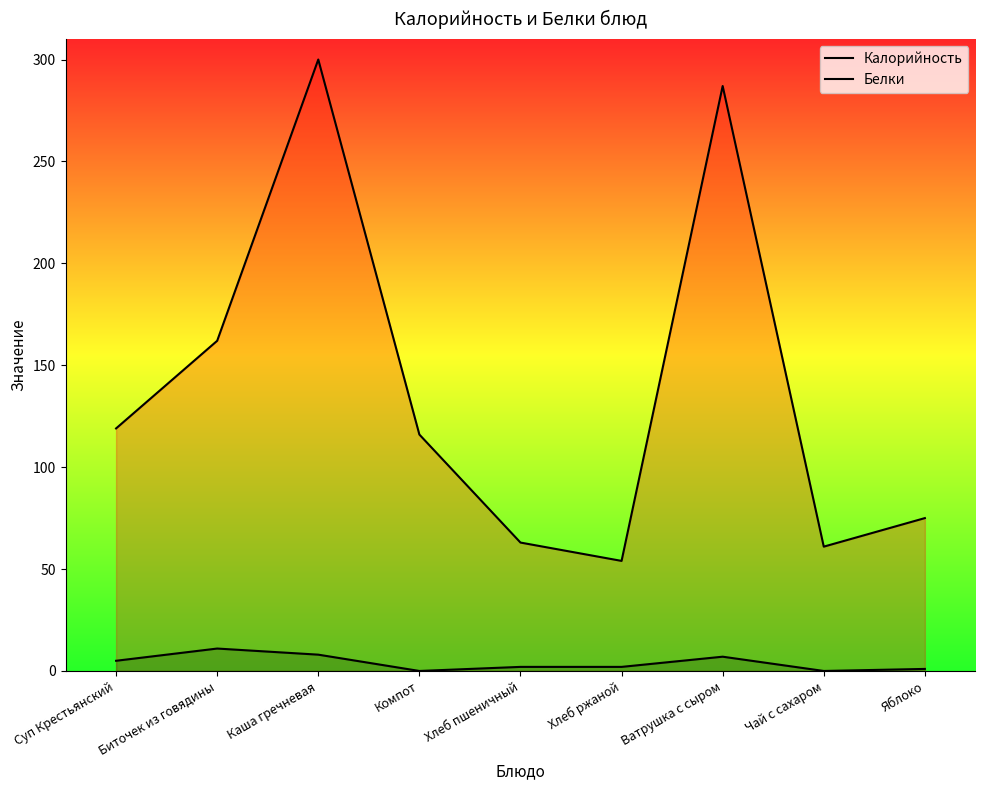

What is the approximate value of Калорийность at Яблоко, to the nearest 50?

100